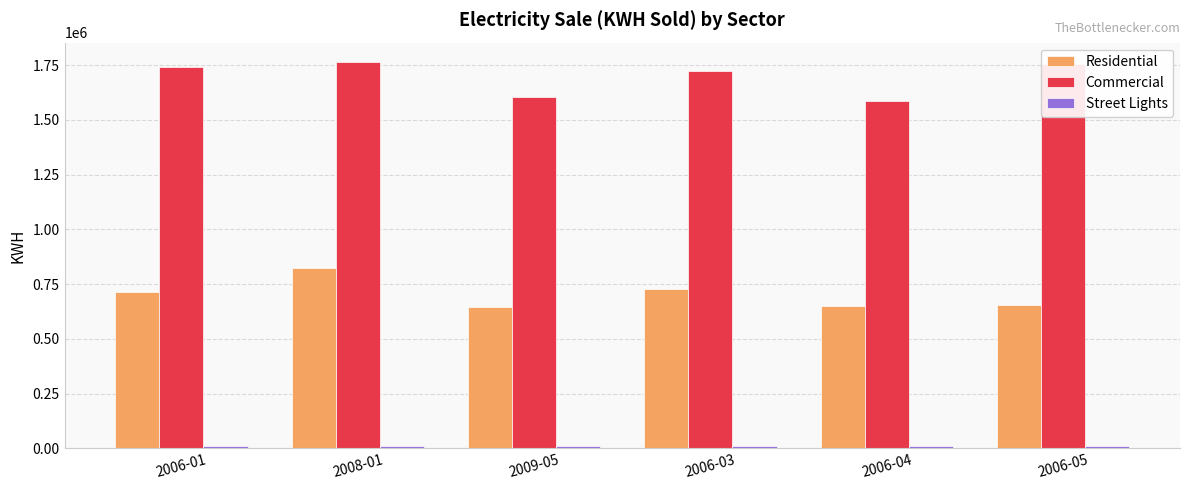

What is the difference between the maximum and minimum values in the Residential series?

177543